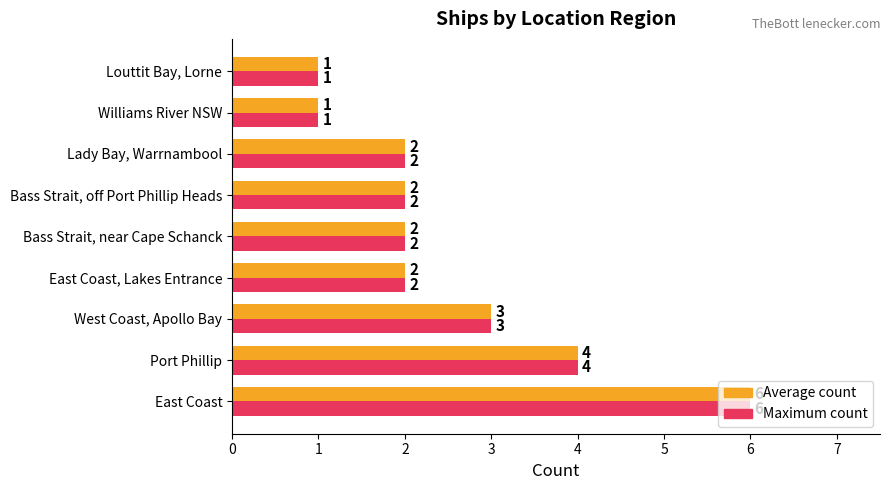

What is the total value across all series at Port Phillip?

8